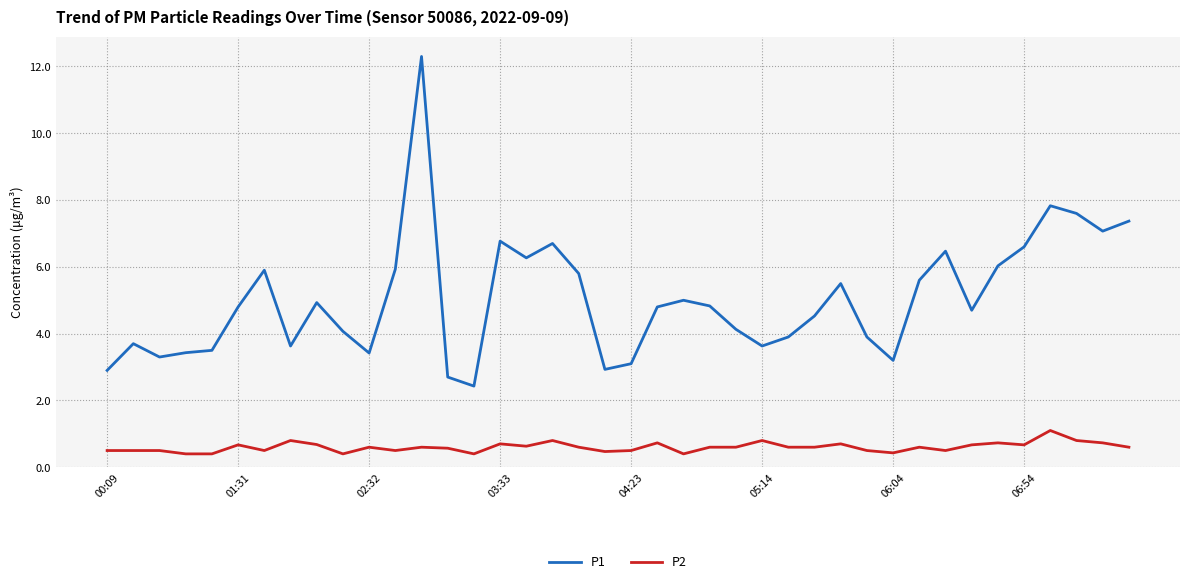

List the series in order of their overall mean, lowest first.

P2, P1